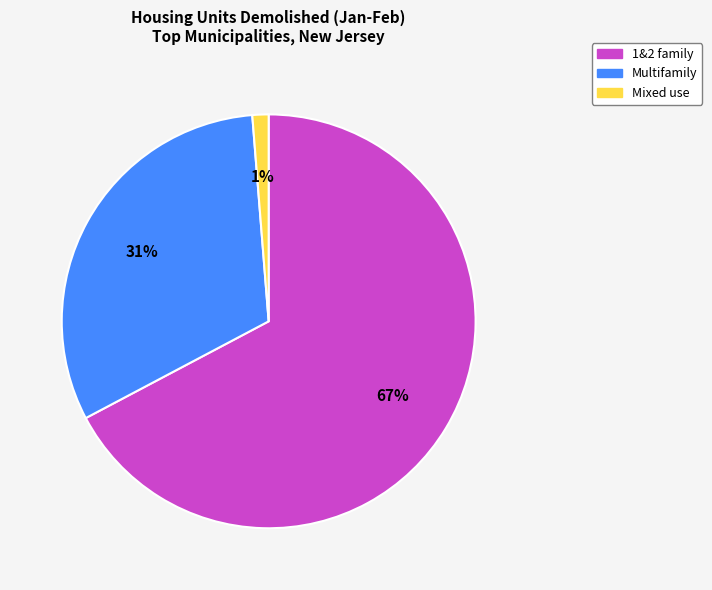

To the nearest percent, what percentage of the pie is Multifamily?

31%